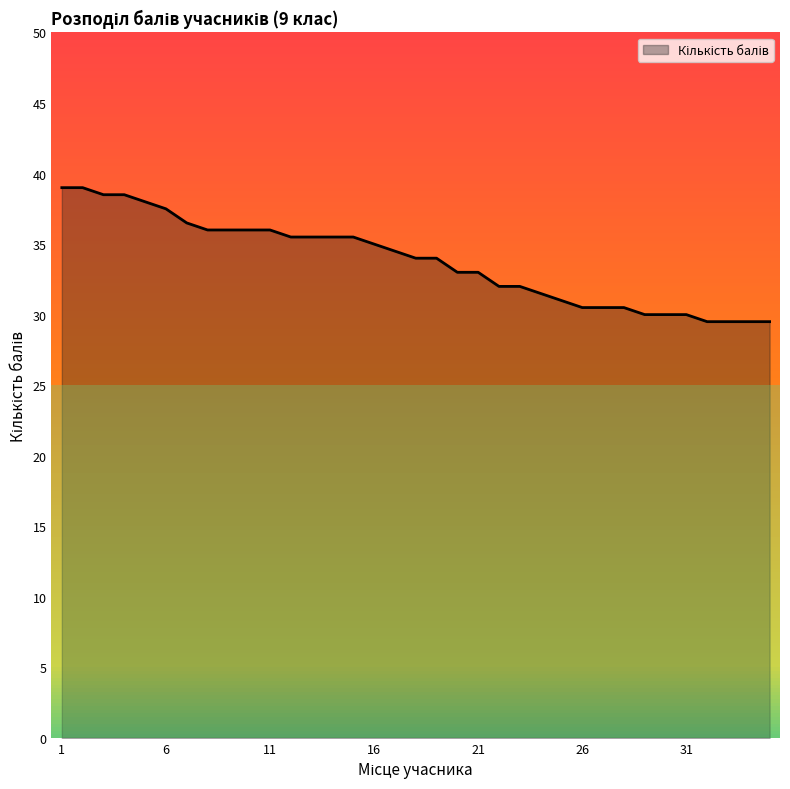

Is it true that the value at 13 is 35.5?

True